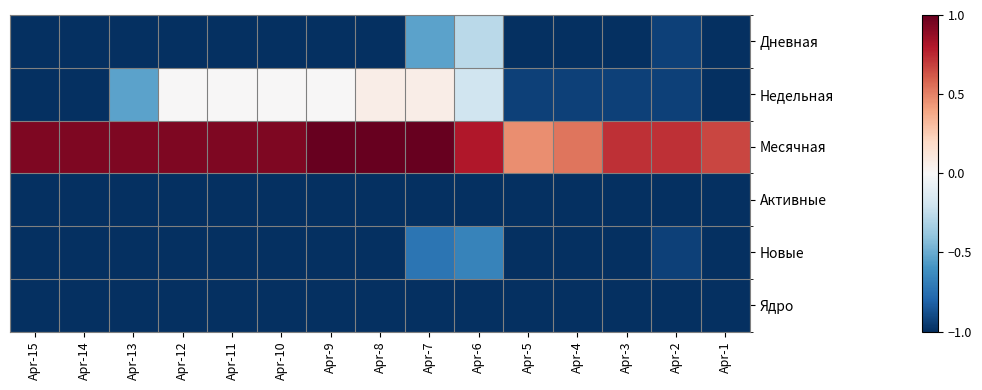

Which has a higher value, Apr-6 or Apr-9?

Apr-6